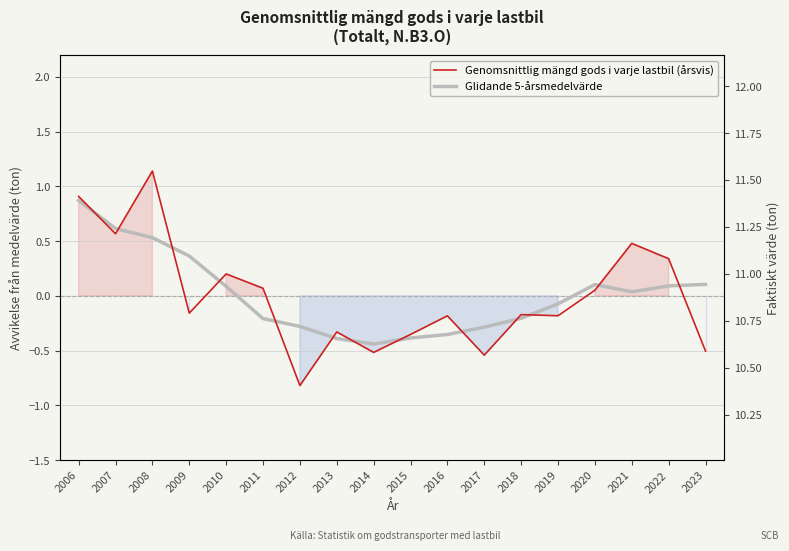

In Glidande 5-årsmedelvärde, how many points are higher than both neighbors (excluding endpoints)?

1